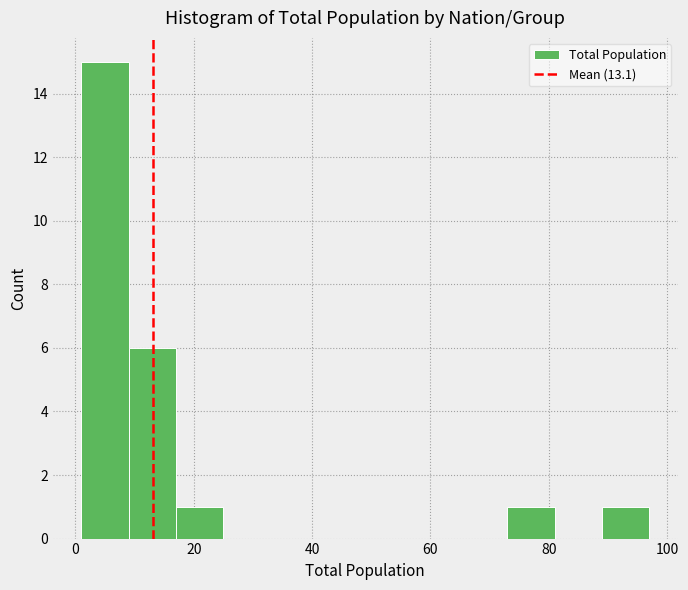

Reading left to right, list every bar in this chart as the range it spans on the x-axis followed by its height. Neither the bar edges nor the heights are printed on the chart, so give them approximately, as read against the axes.

1 to 9: 15
9 to 17: 6
17 to 25: 1
25 to 33: 0
33 to 41: 0
41 to 49: 0
49 to 57: 0
57 to 65: 0
65 to 73: 0
73 to 81: 1
81 to 89: 0
89 to 97: 1